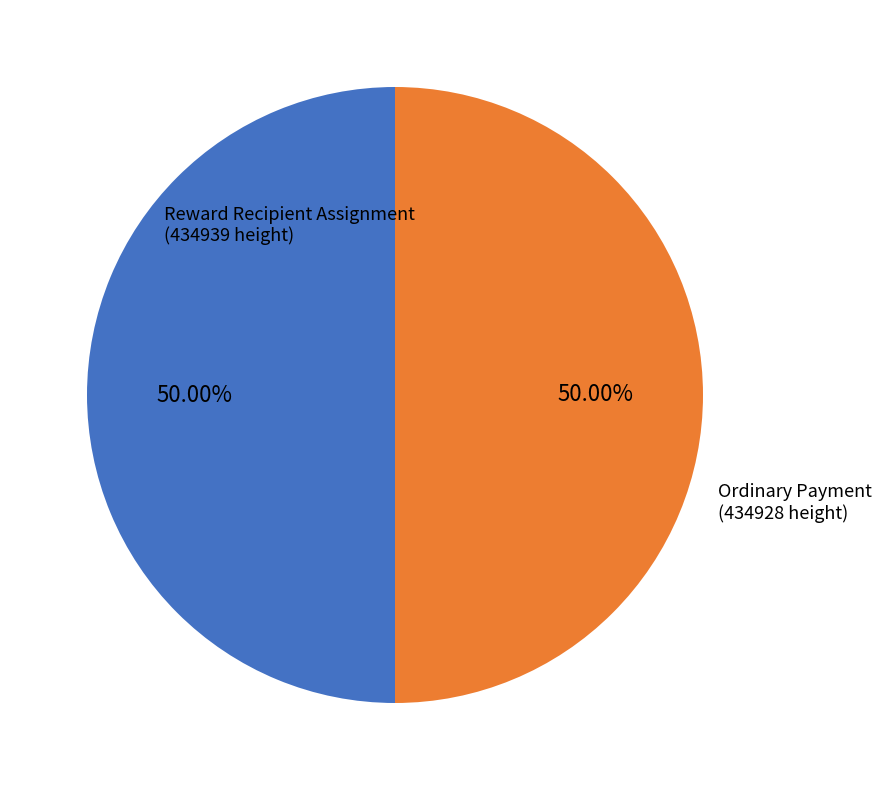

Approximately how many times larger is the value at Ordinary Payment compared to Reward Recipient Assignment?

1.0